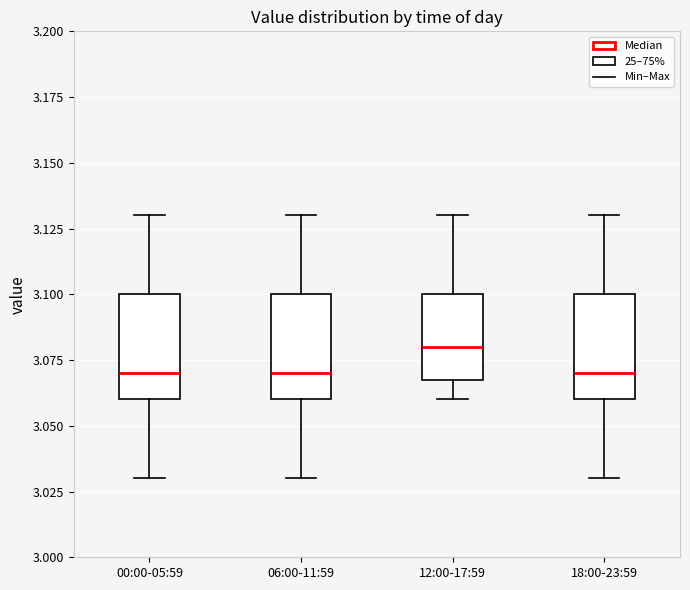

Where is the lower edge of the box for 18:00-23:59 on the y-axis? The values are not printed on the chart, so give them approximately, as read against the axis.

3.06